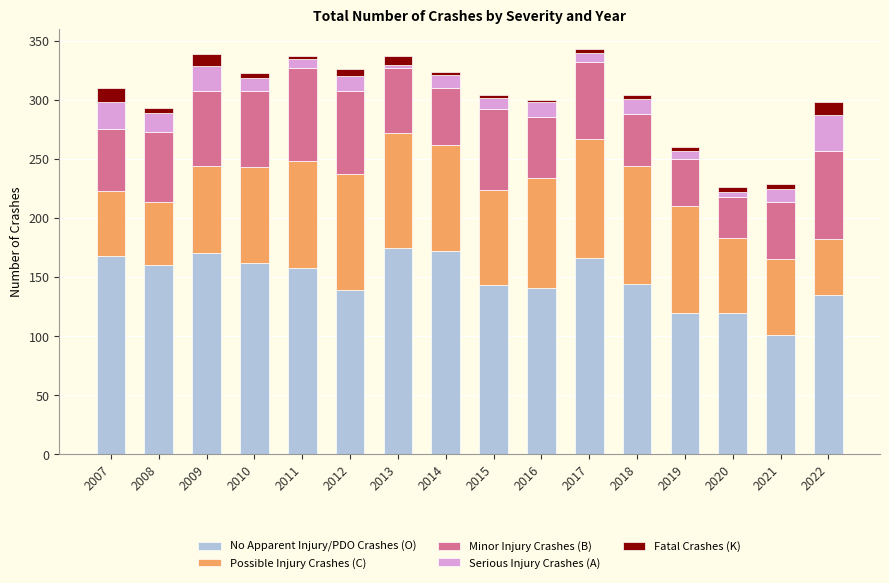

What is the average value of the No Apparent Injury/PDO Crashes (O) series?

148